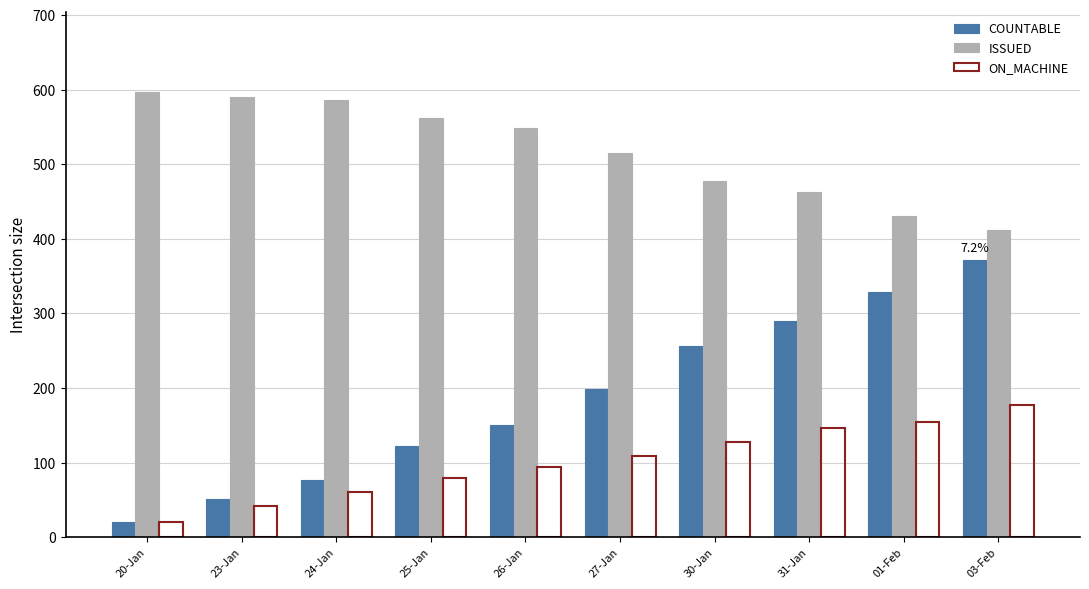

Rank the series at 25-Jan from lowest to highest value.

ON_MACHINE, COUNTABLE, ISSUED